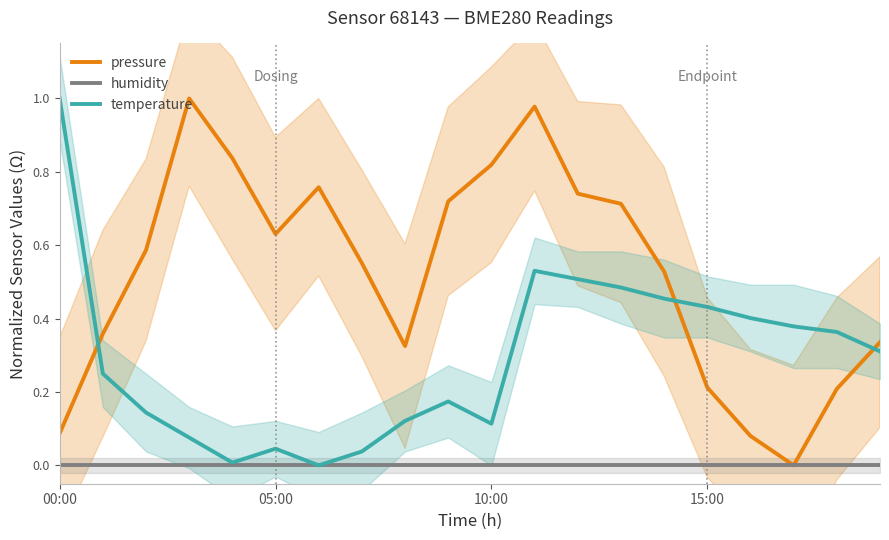

Rank the series by their average value, from lowest to highest.

humidity, temperature, pressure